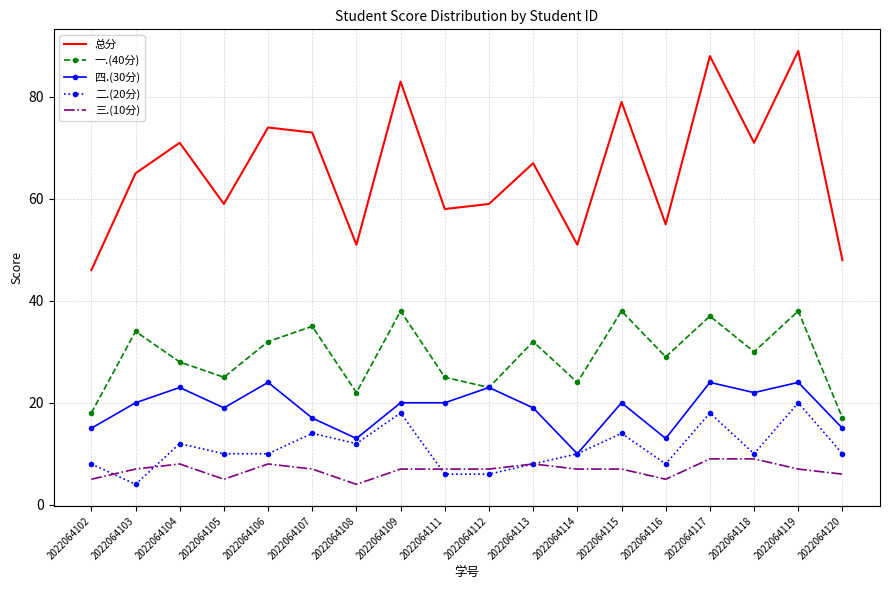

True or false: 三.(10分) and 一.(40分) cross at least once.

False